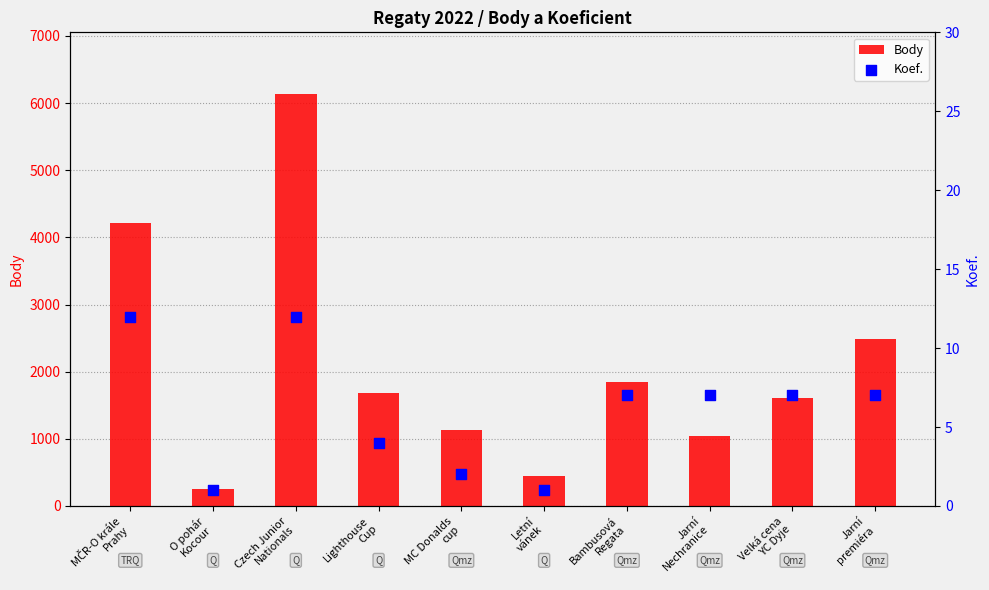

What is the total value across all series at Jarní
premiéra?

2501